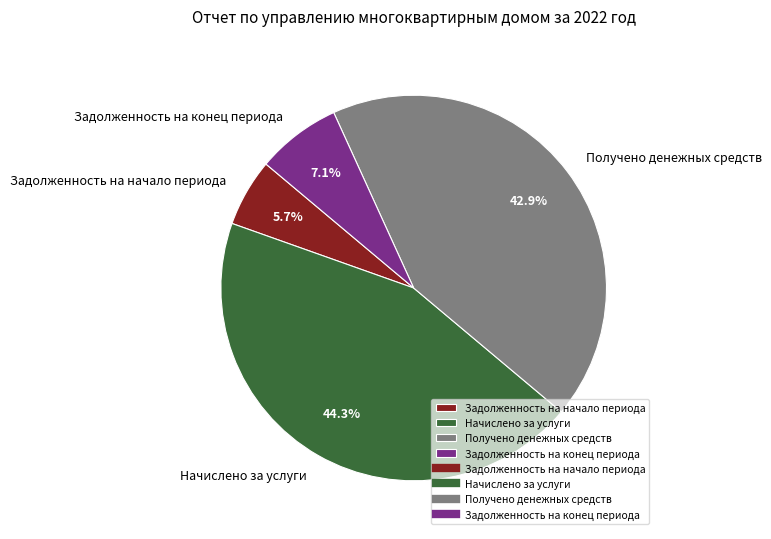

Rank the categories by value from highest to lowest.

Начислено за услуги, Получено денежных средств, Задолженность на конец периода, Задолженность на начало периода